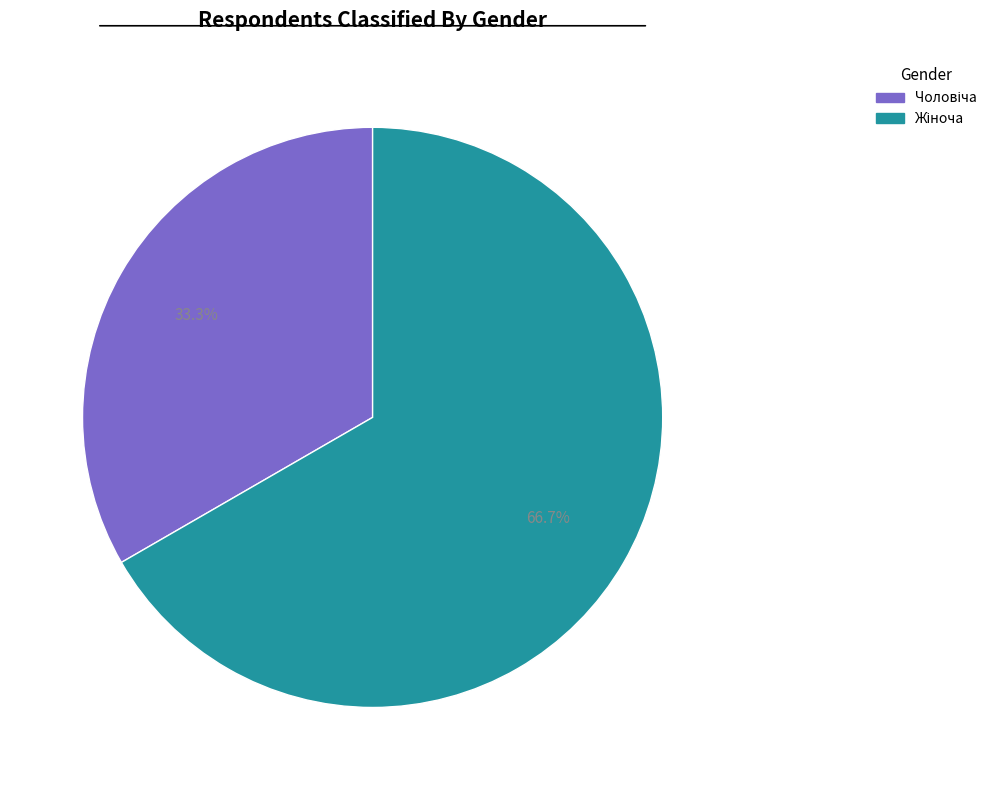

Is there a majority slice in this chart?

Yes